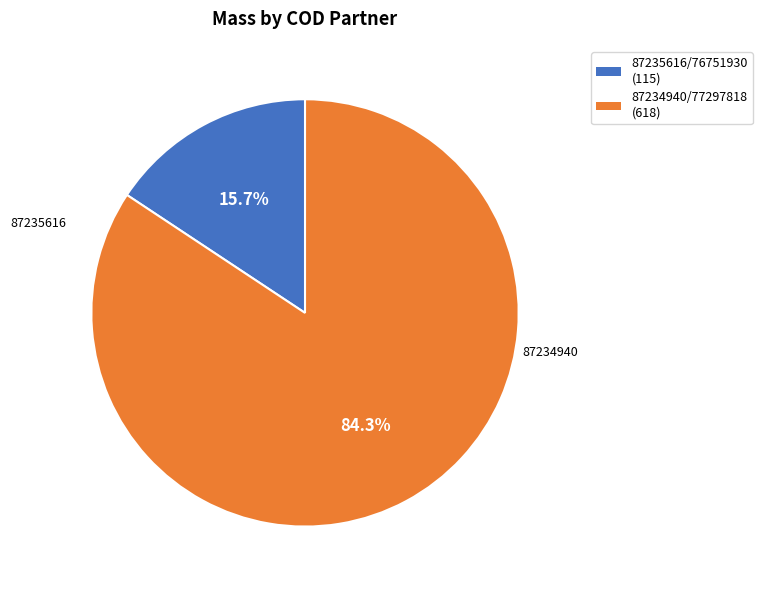

What is the smallest slice in the pie chart?

87235616/76751930